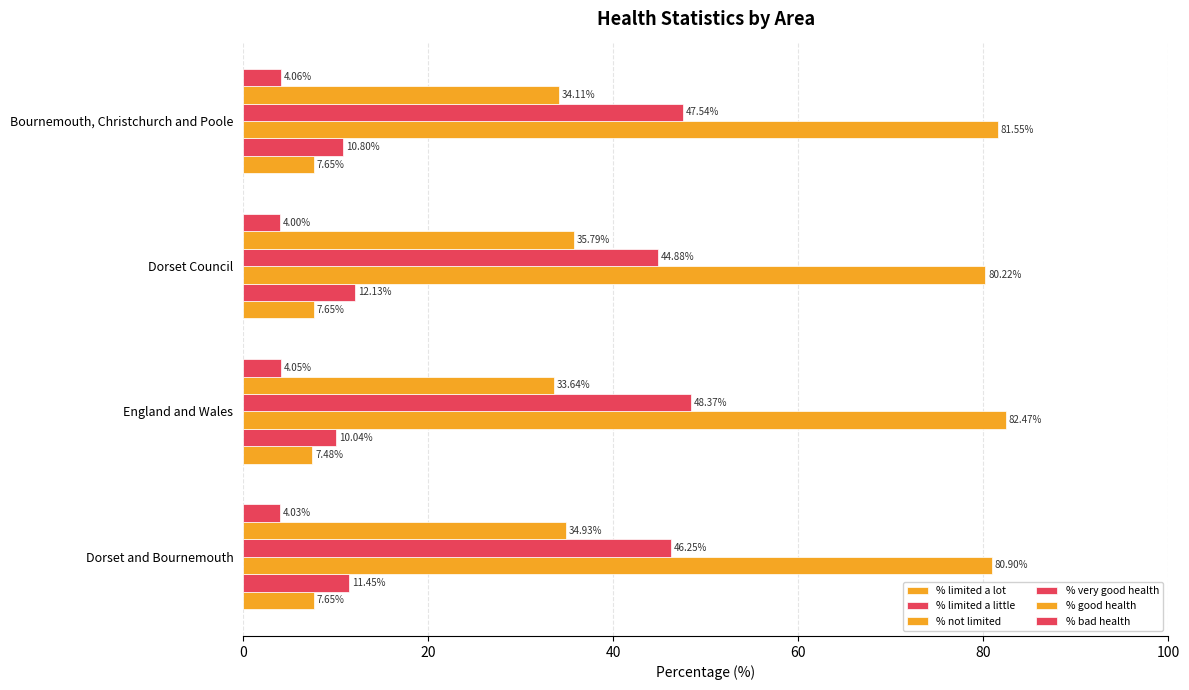

How many data points in % not limited are above 81?

2